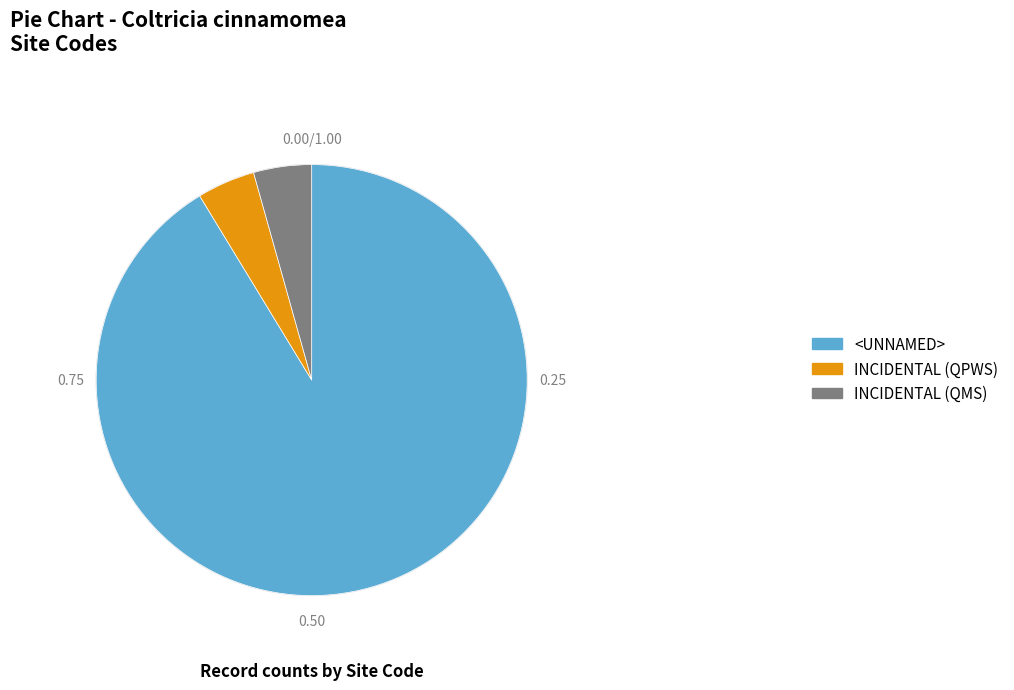

Which has a higher value, <UNNAMED> or INCIDENTAL (QPWS)?

<UNNAMED>